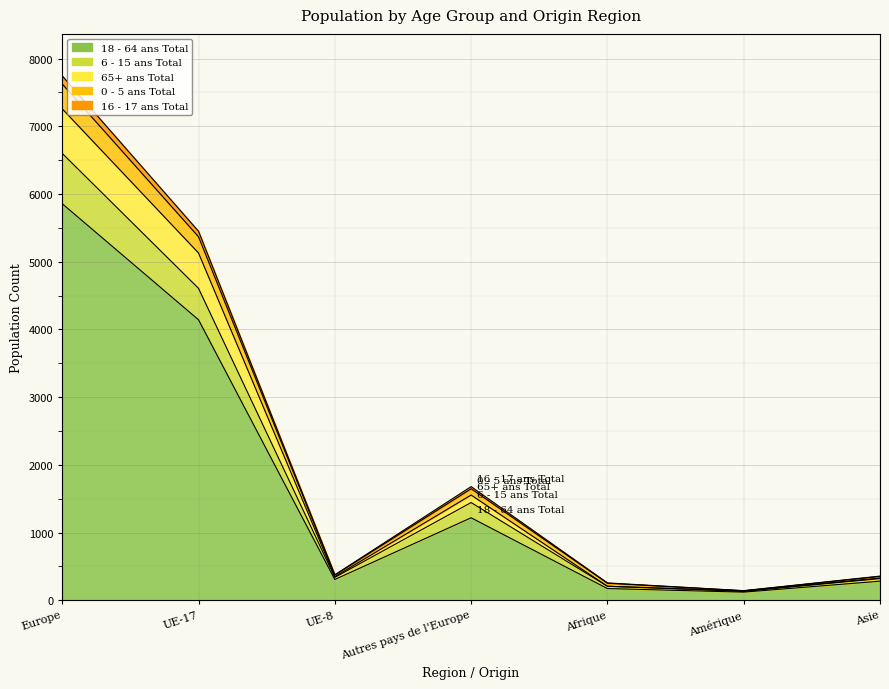

True or false: 18 - 64 ans Total and 16 - 17 ans Total intersect in this chart.

False